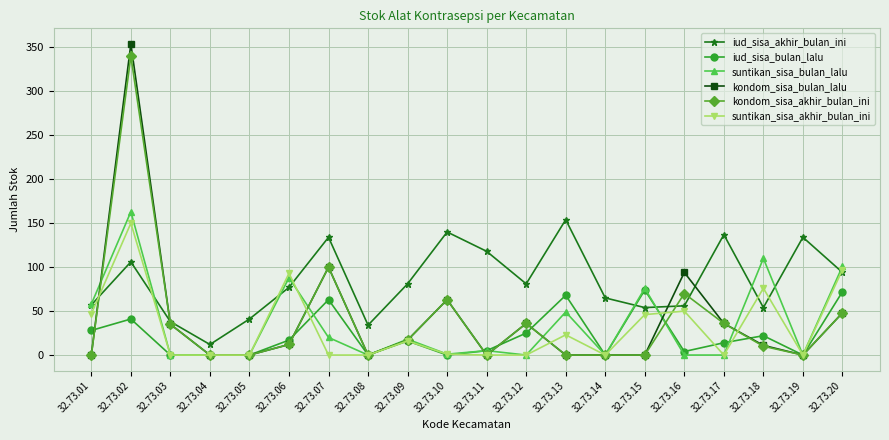

How many lines are shown in the chart?

6